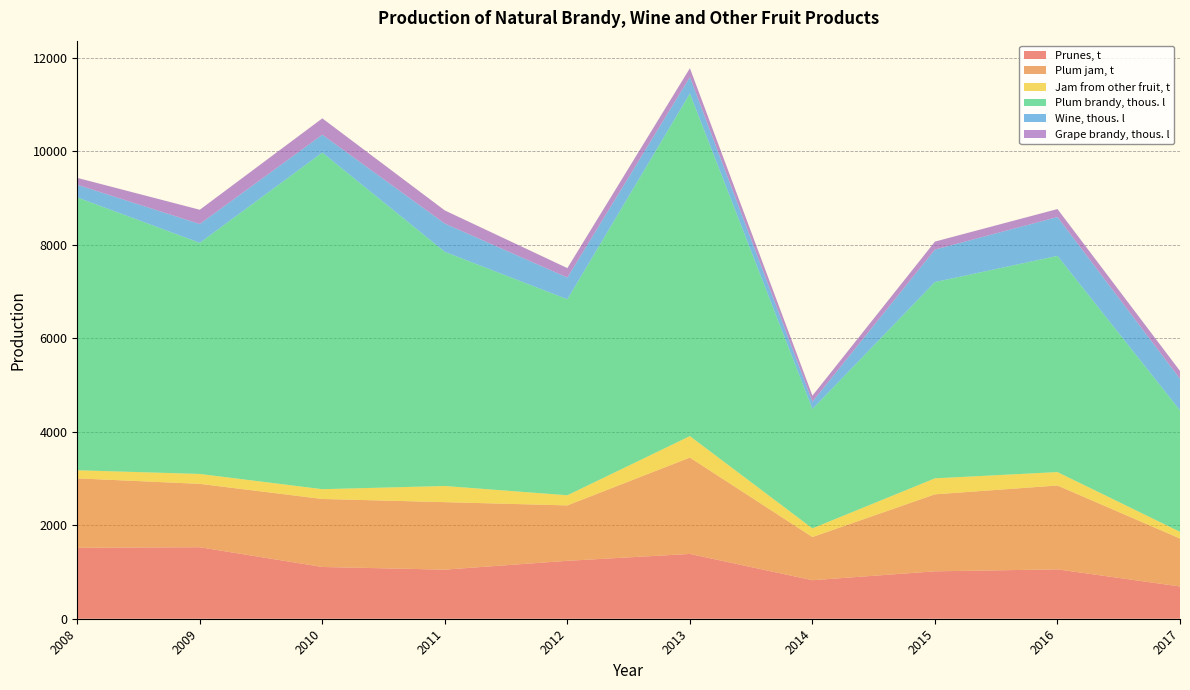

Reading right to left, extract all data points from this chart.

Prunes, t: 690	1056	1014	824	1386	1239	1050	1107	1529	1518
Plum jam, t: 1026	1794	1647	924	2061	1185	1444	1455	1356	1485
Jam from other fruit, t: 143	287	342	185	459	217	345	209	212	173
Plum brandy, thous. l: 2599	4624	4198	2552	7328	4192	5008	7200	4943	5836
Wine, thous. l: 674	831	695	157	351	465	605	382	403	270
Grape brandy, thous. l: 168	171	171	130	191	202	281	350	305	148